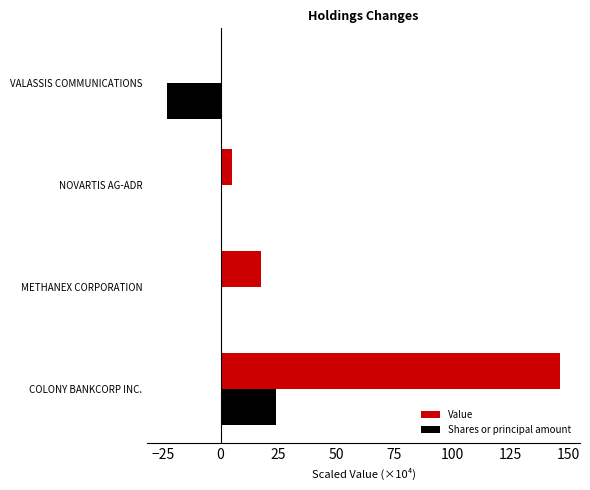

What is the sum of all Value values?

169.1